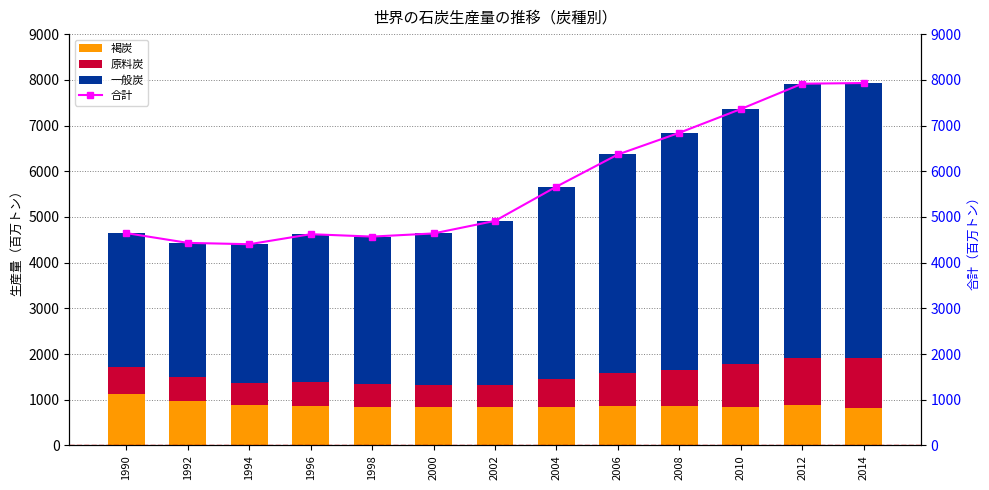

Which series has the largest range (max minus min)?

合計